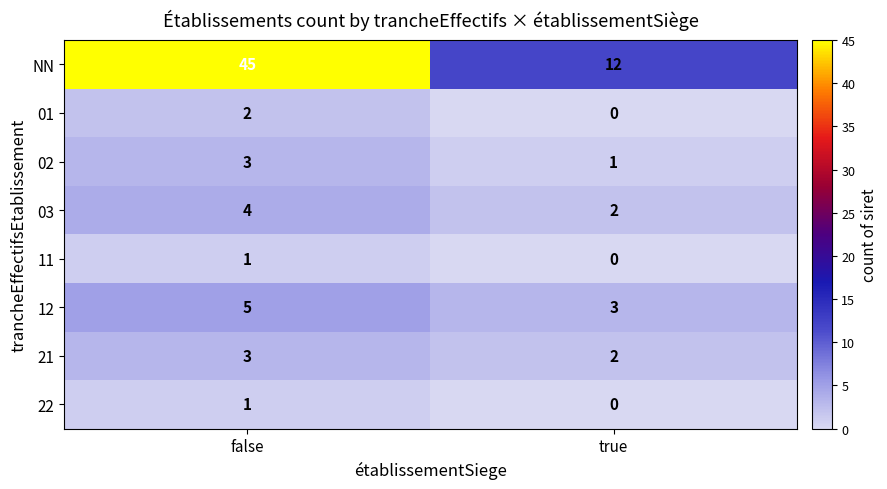

Reading left to right, list all the values displayed in this chart.

NN: false=45	true=12
01: false=2	true=0
02: false=3	true=1
03: false=4	true=2
11: false=1	true=0
12: false=5	true=3
21: false=3	true=2
22: false=1	true=0